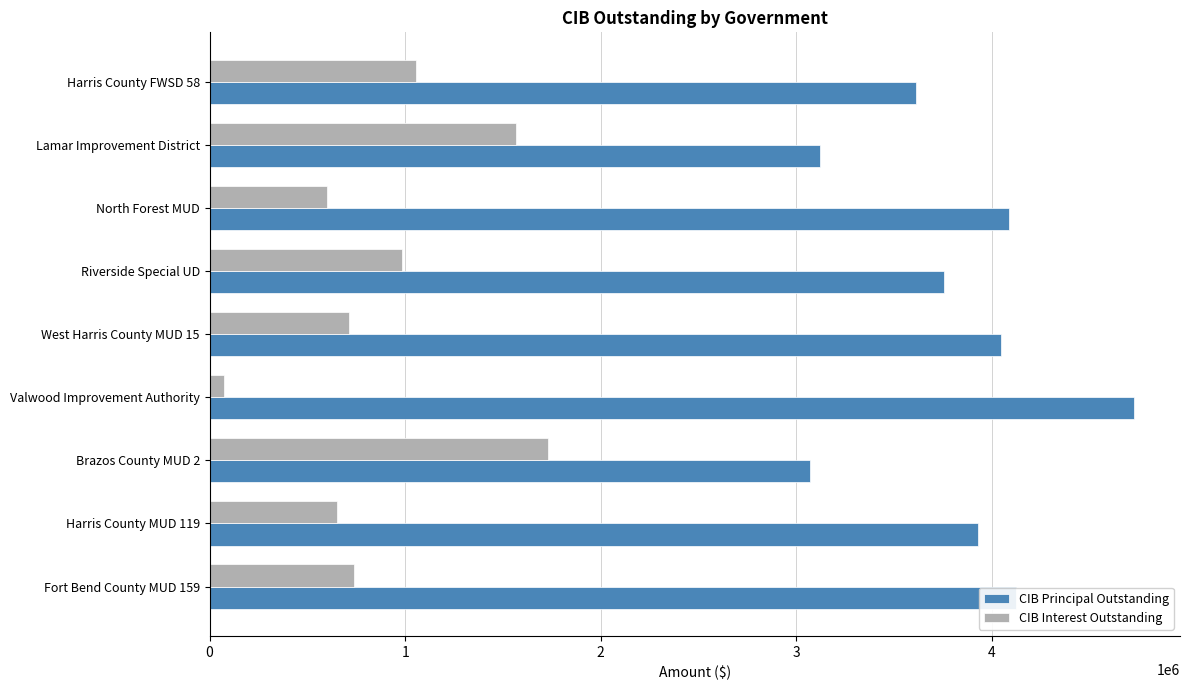

At which label does CIB Interest Outstanding reach its peak?

Brazos County MUD 2